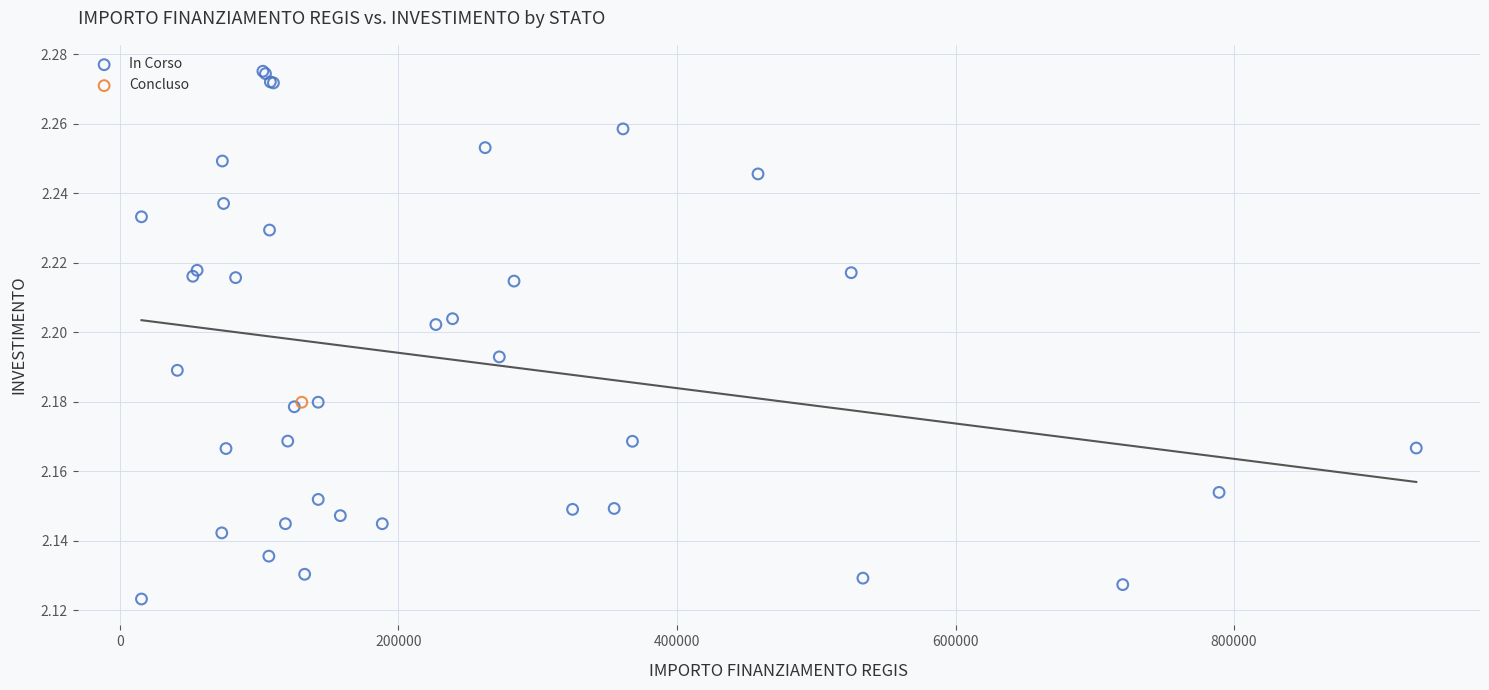

What are all the series names shown in the legend?

In Corso, Concluso